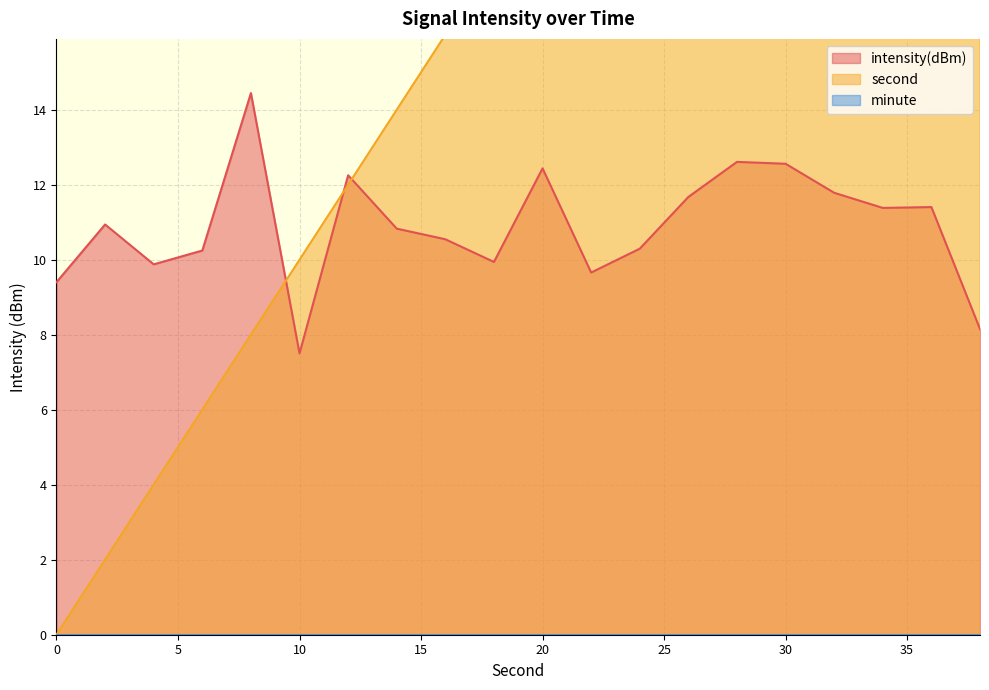

What is the difference between the highest and lowest values at 16?

5.5